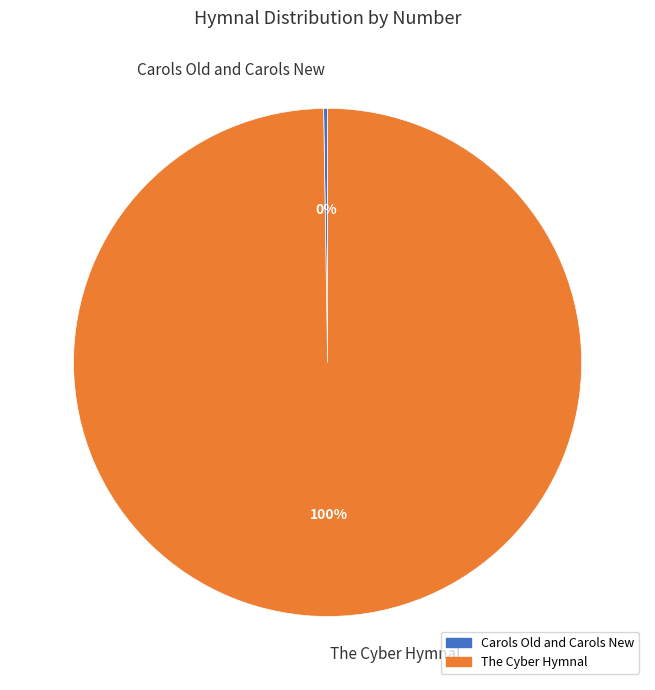

What is the largest slice in the pie chart?

The Cyber Hymnal